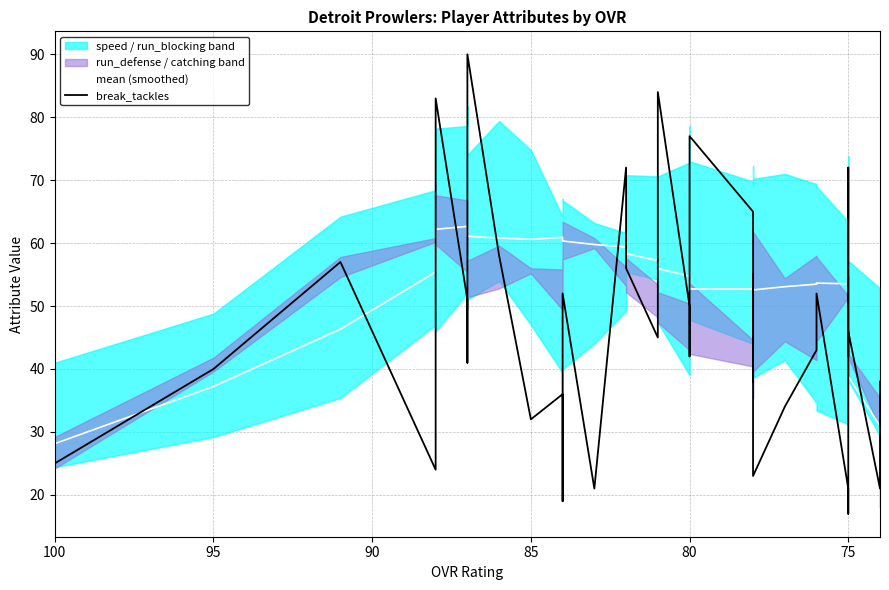

What is the lowest value of the break_tackles series?

17.0